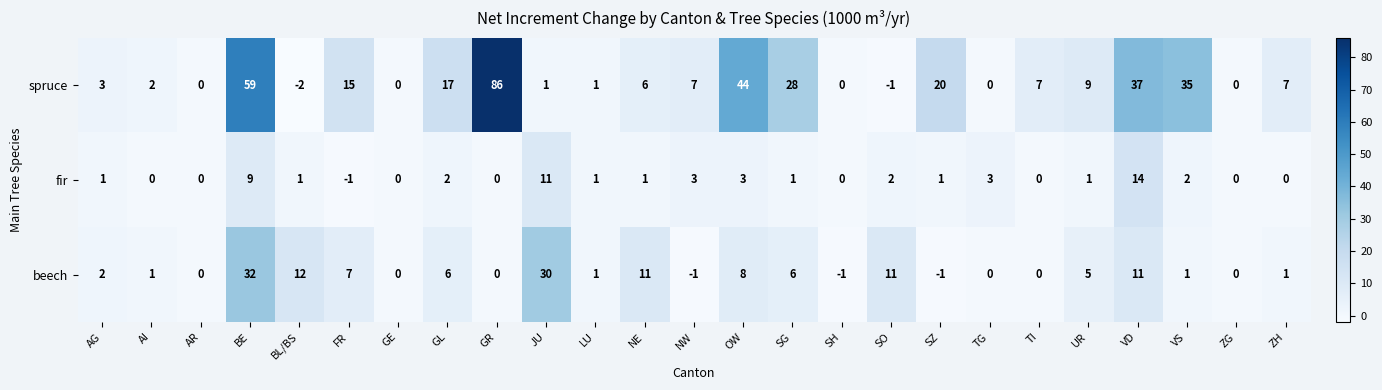

Between GR and SH, which series saw the biggest shift?

spruce